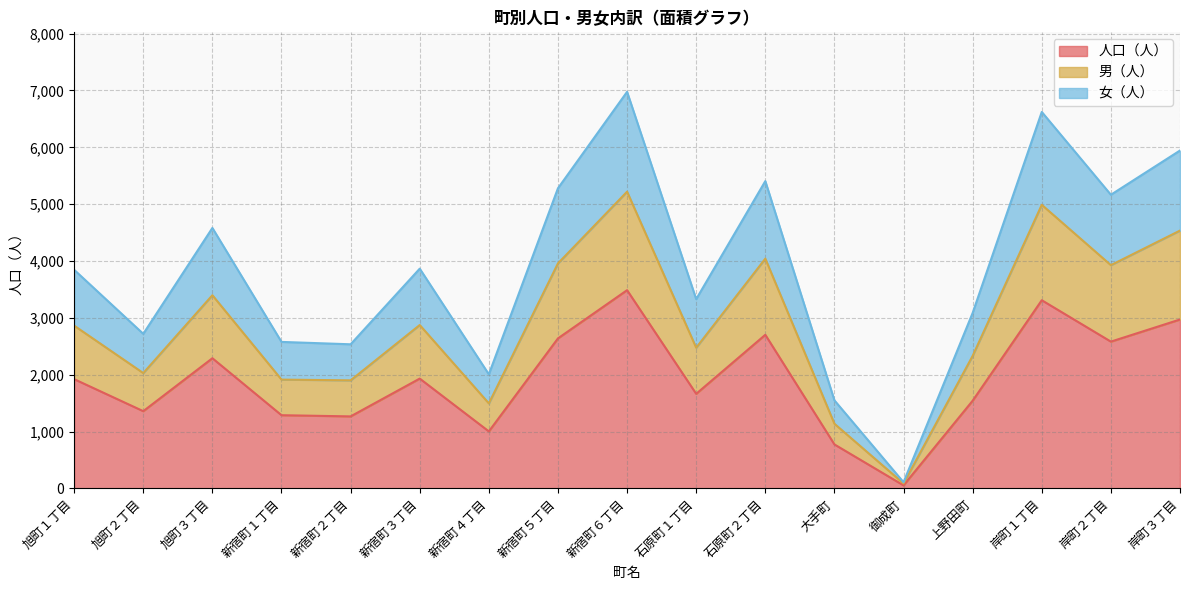

What is the total value across all series at 上野田町?

3088